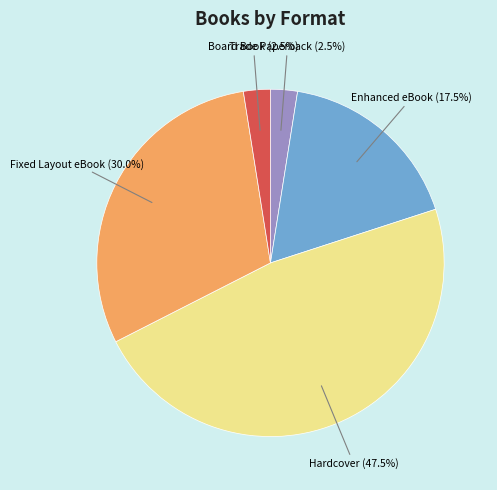

What portion of the pie excludes Enhanced eBook?

82.5%